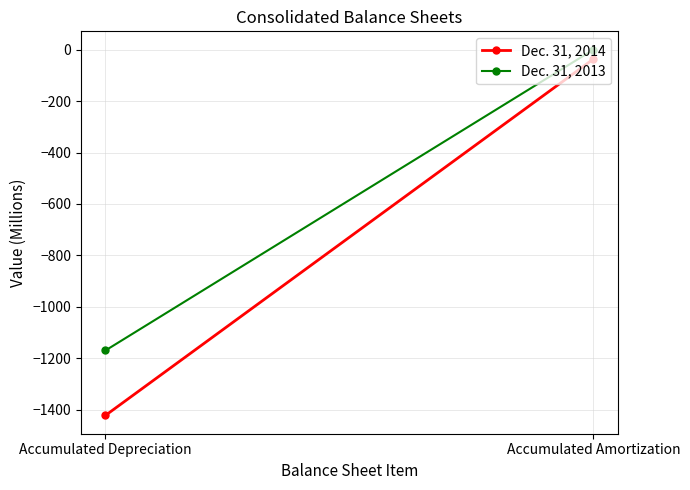

At how many categories does at least one series exceed -333?

1